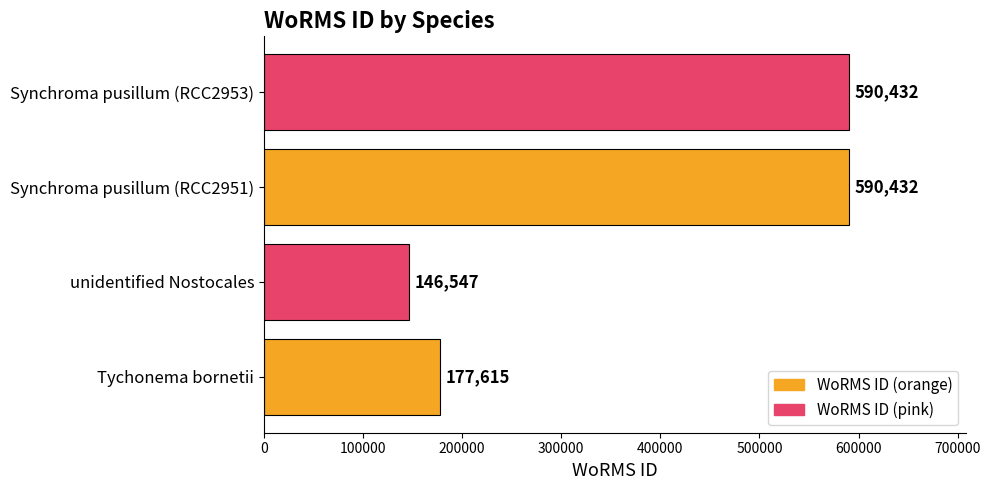

Are the bars horizontal?

Yes